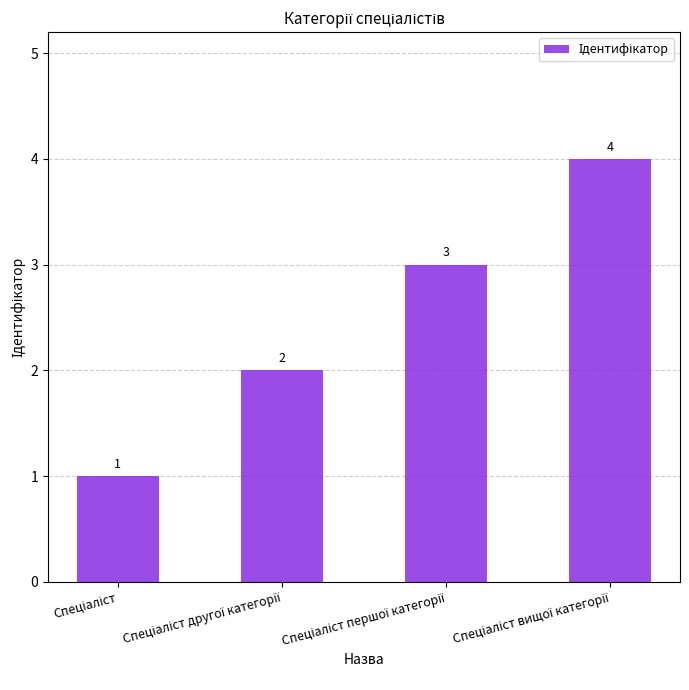

What is the value of the 3rd bar from the left?

3